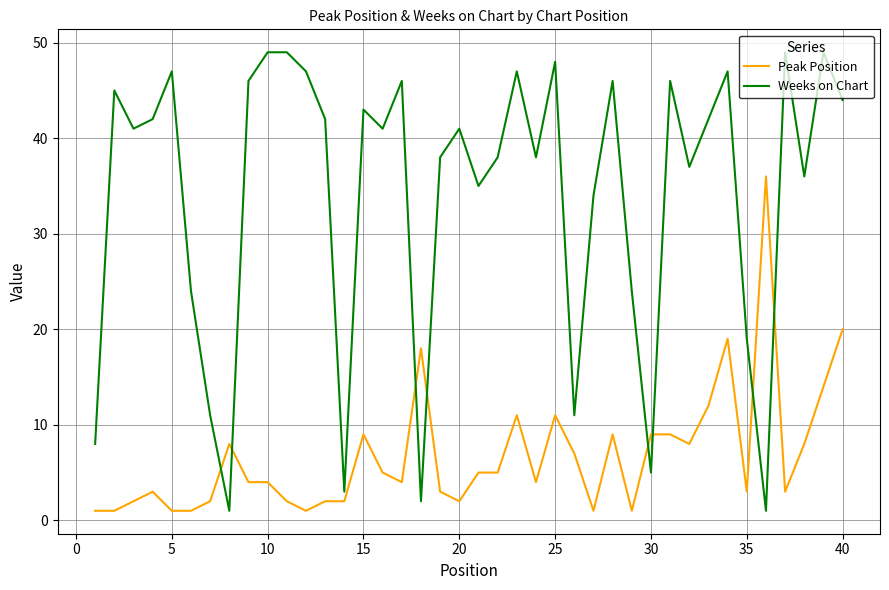

What is the greatest value displayed?

49